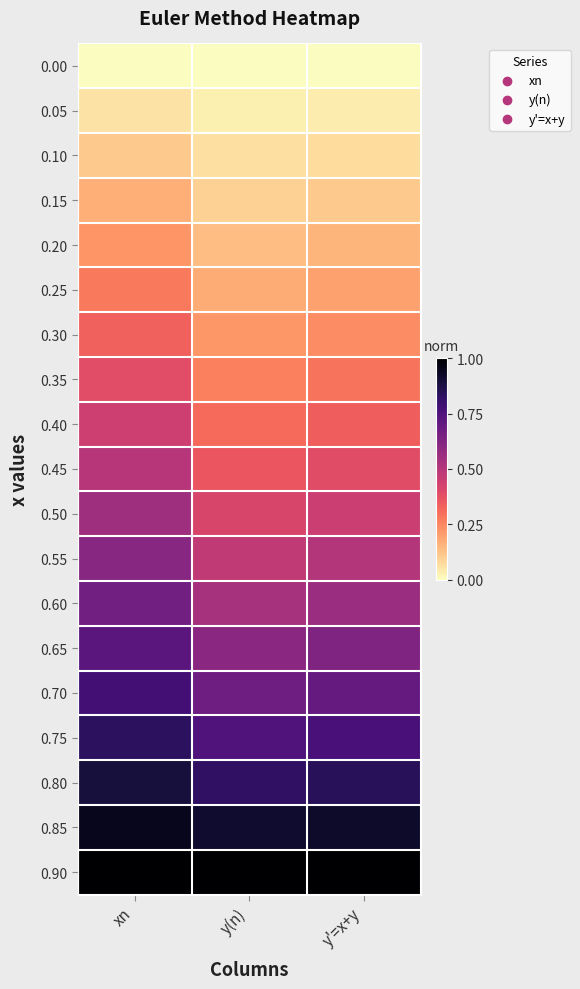

At how many categories does at least one series exceed 0?

3